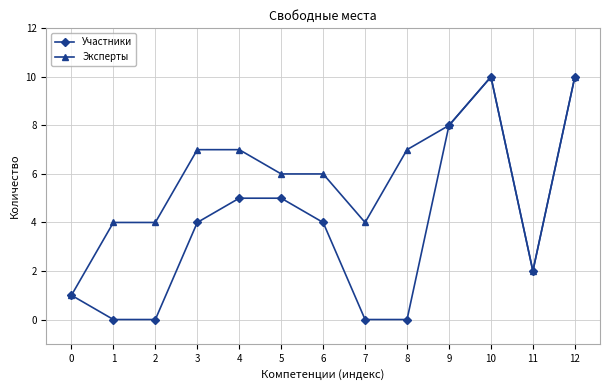

What is the value of the Участники point at the 6th from the left?

5